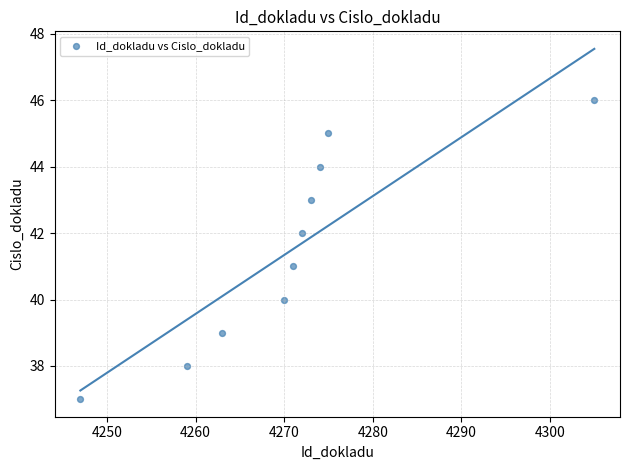

What is the average Y value?

42